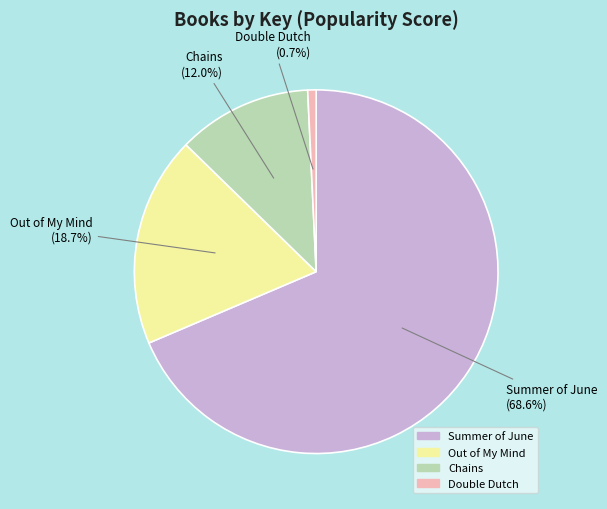

How many slices are in this pie chart?

4